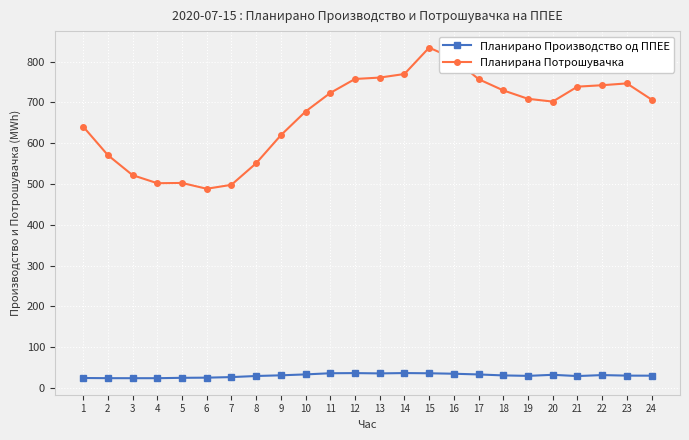

What value does the Планирано Производство од ППЕЕ series have at 13?

35.5